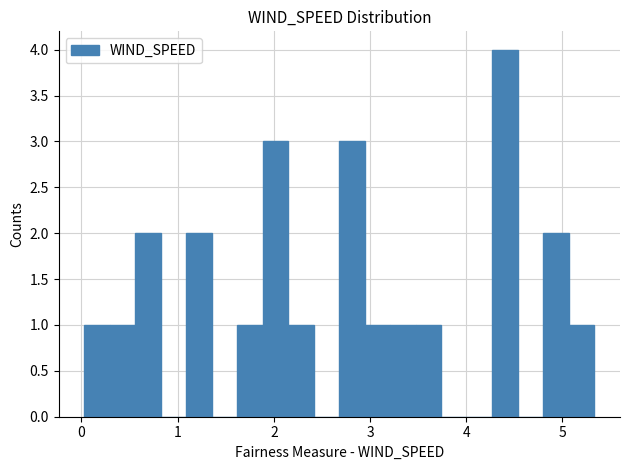

Read against the x-axis, roughly where is the centre of the tallest bar?

4.4